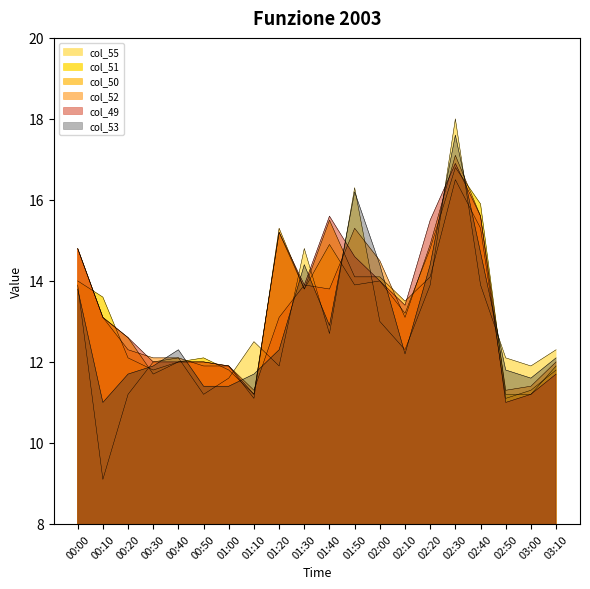

What is the spread (max minus min) of values at 02:20?

1.6